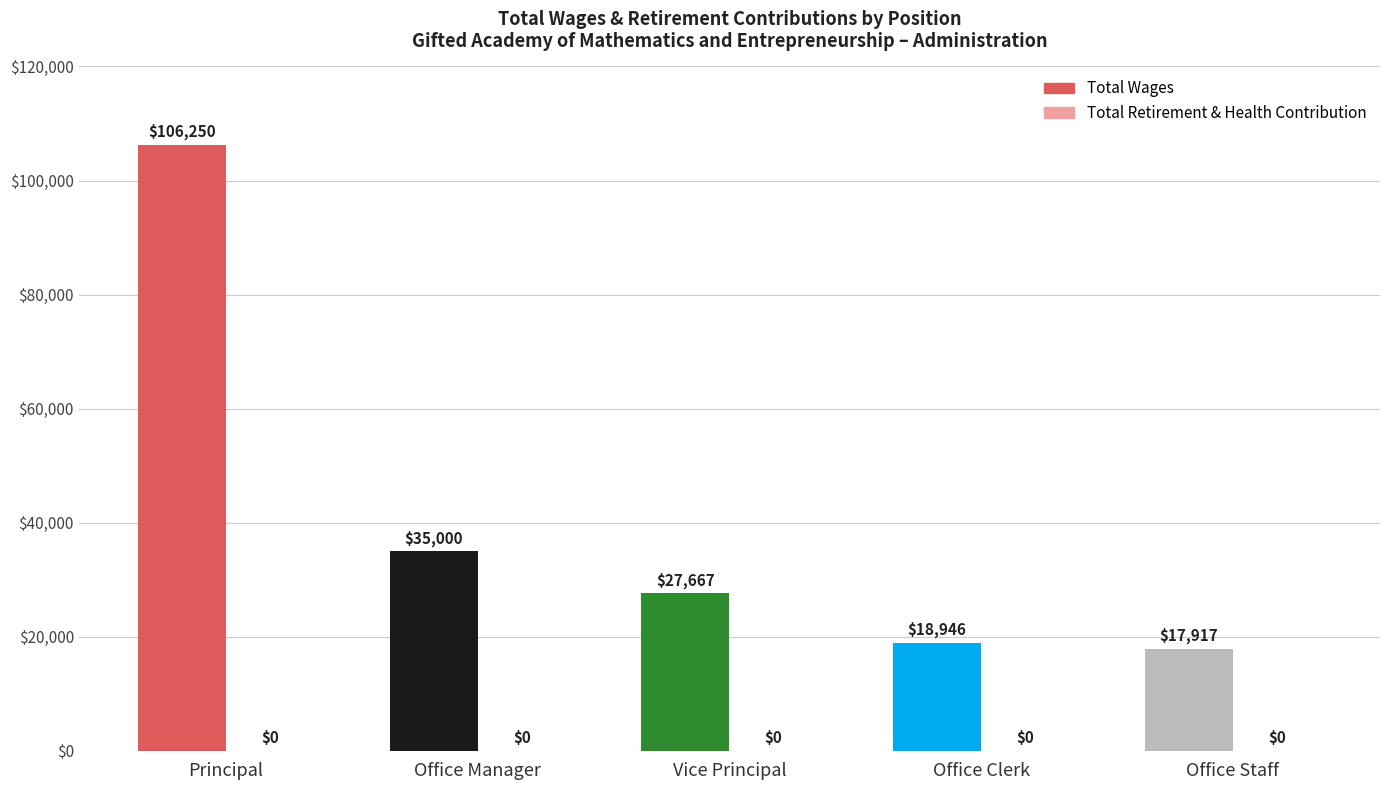

Which series has the largest total across all categories?

Total Wages